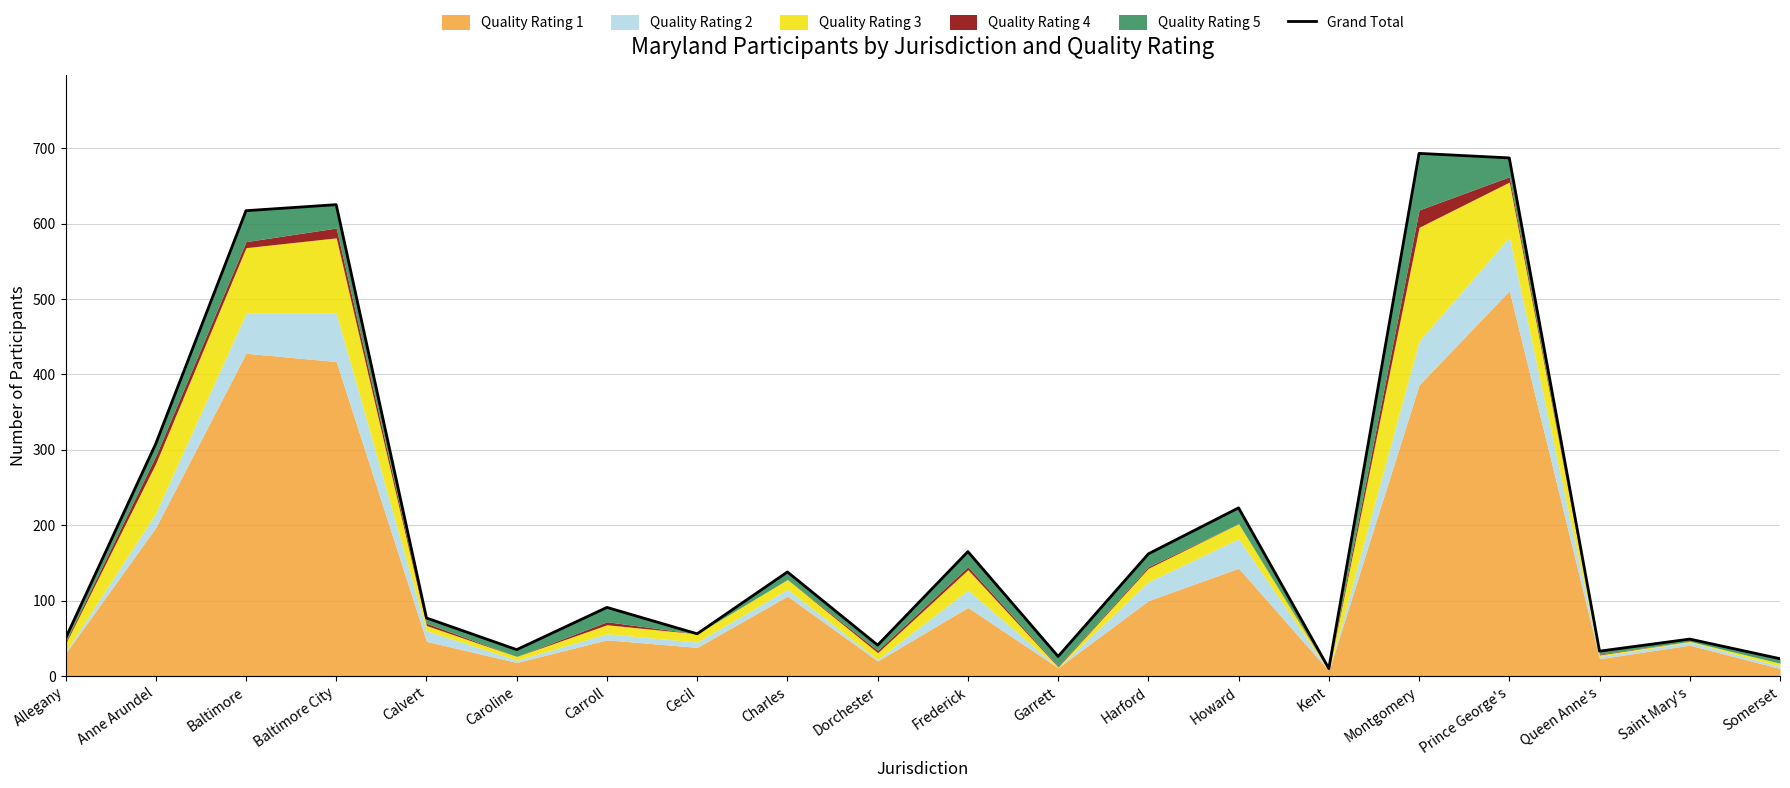

What is the smallest value displayed?

10